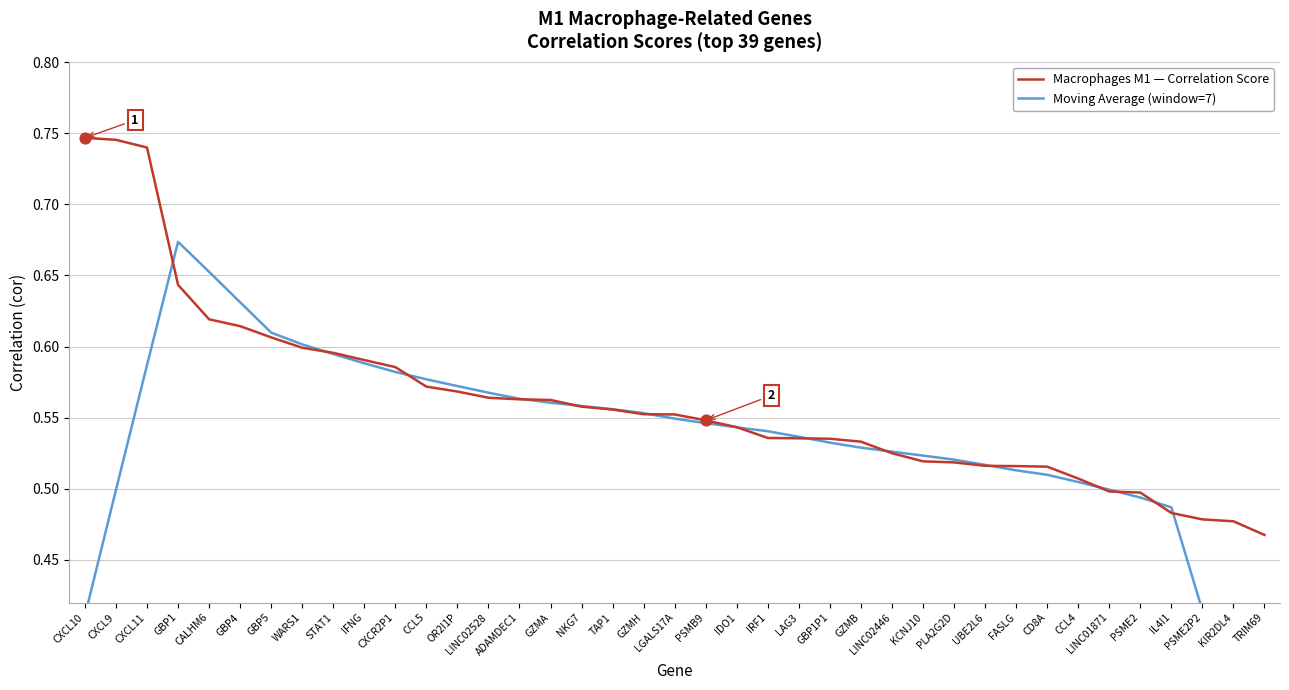

Which series has the widest spread of Y values?

Moving Average (window=7)